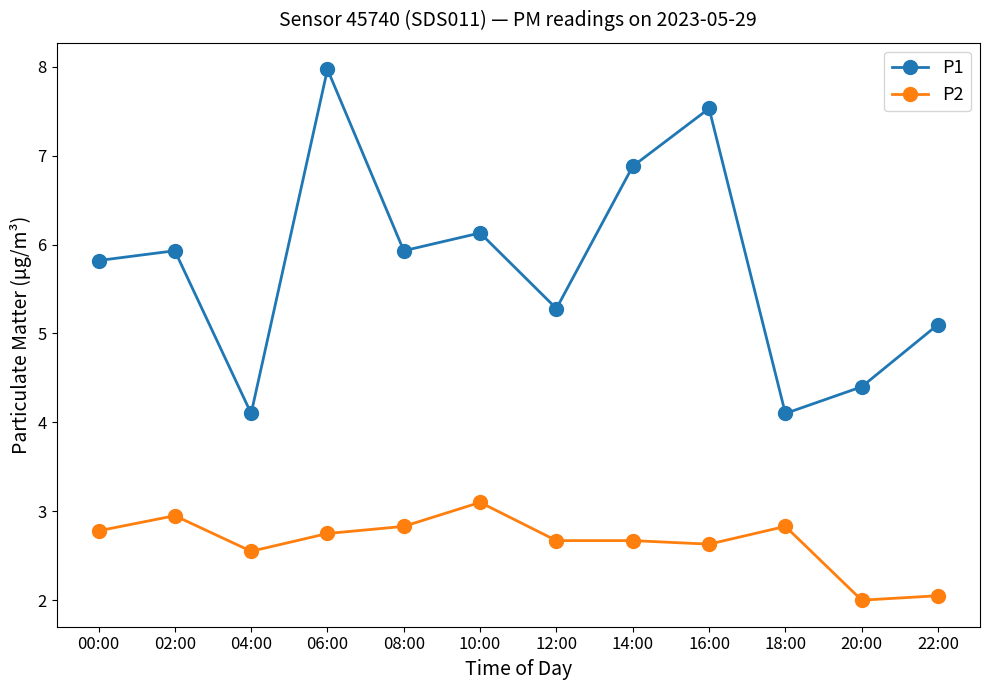

The P1 series shows 7.1 at 18:00. True or false?

False